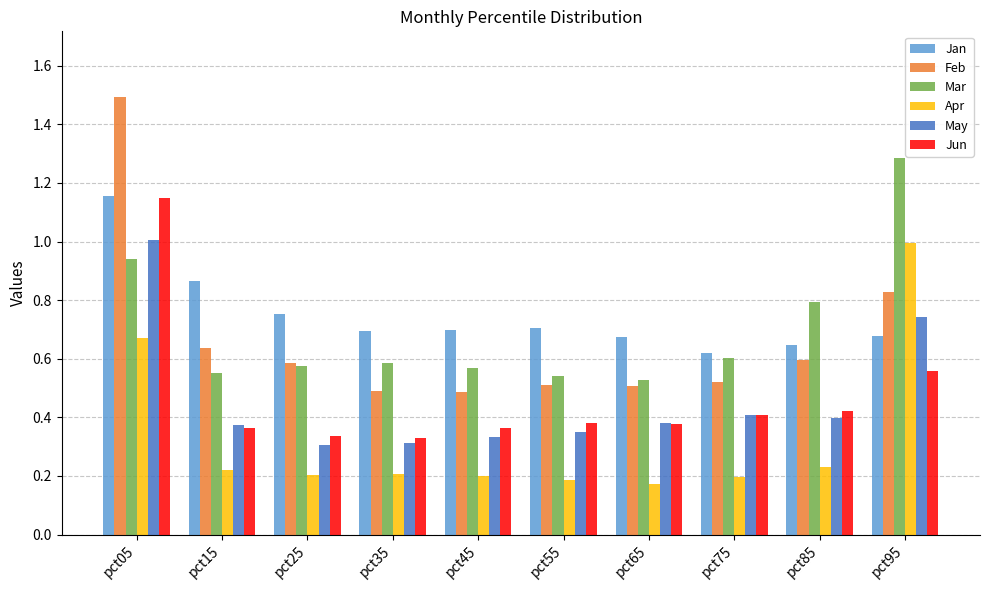

Which series has the largest range (max minus min)?

Feb